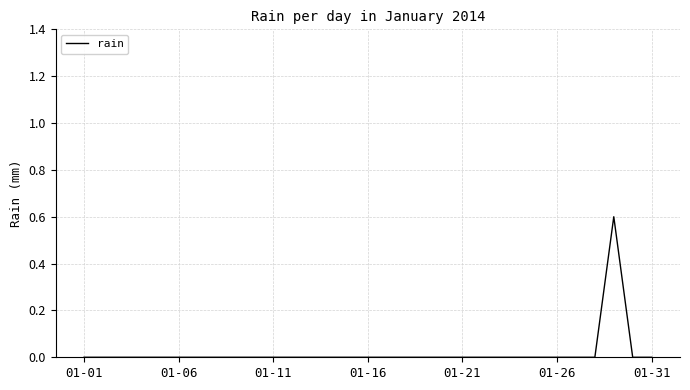

What is the difference between the maximum and minimum values?

0.6